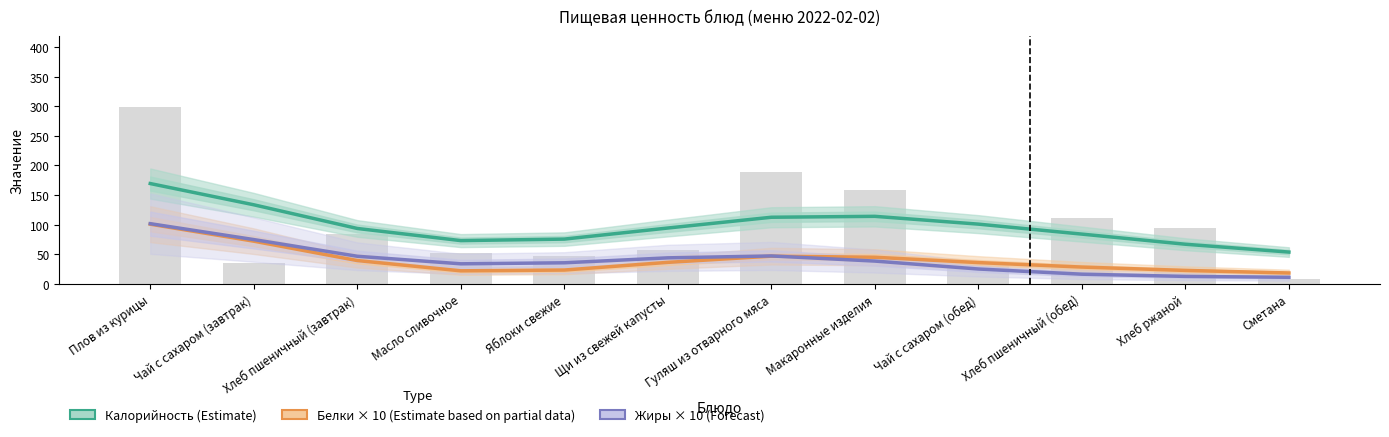

What is the lowest value of the Жиры × 10 (Forecast) series?

11.3